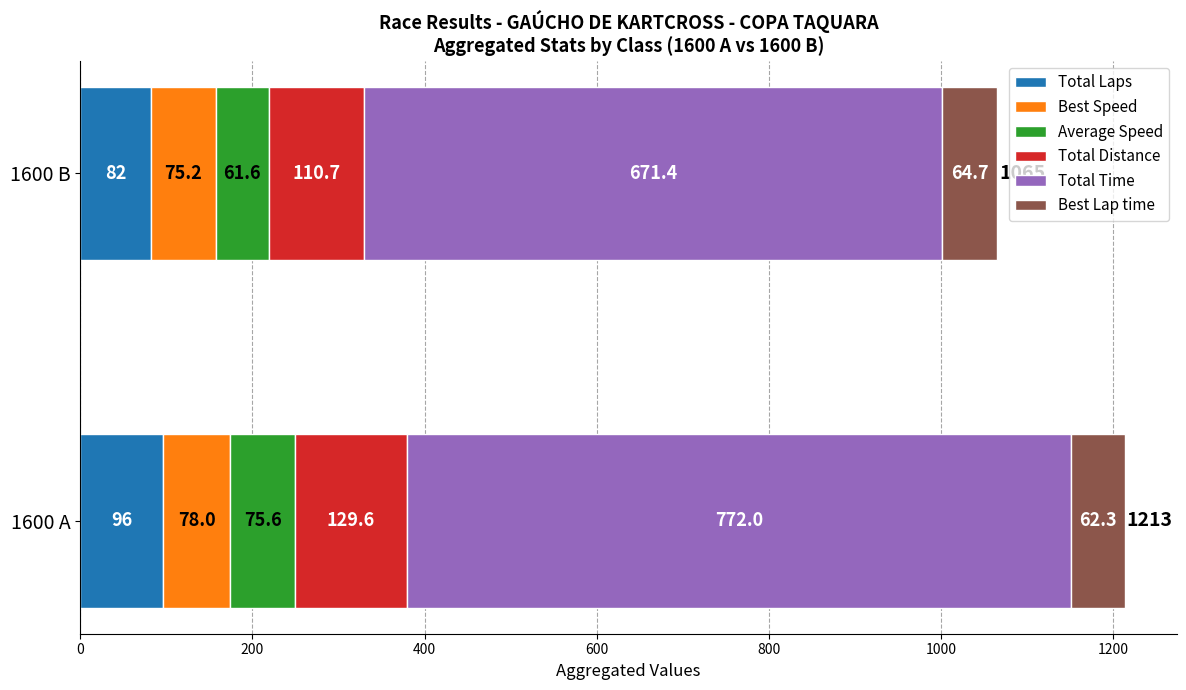

What is the total value across all series at 1600 A?

1213.5